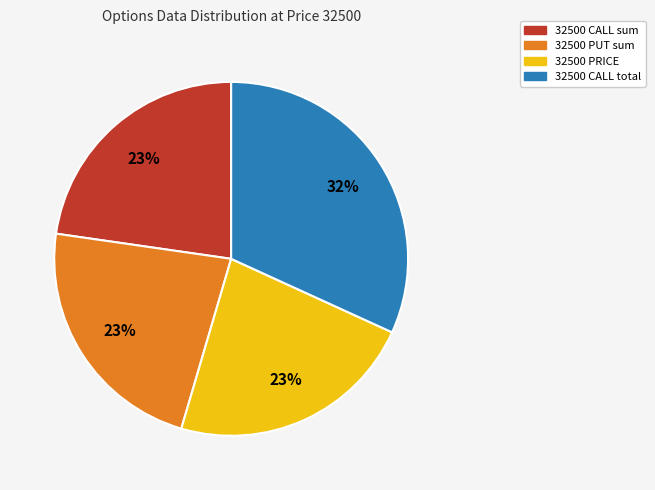

Which slice is the largest?

32500 CALL total